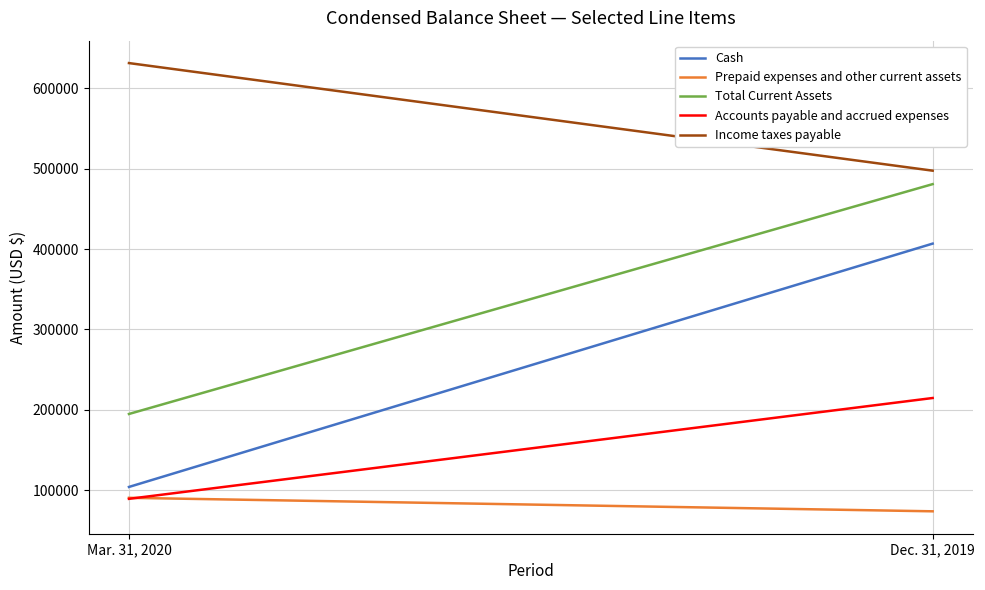

Reading right to left, extract all data points from this chart.

Cash: 406724	104229
Prepaid expenses and other current assets: 73934	90708
Total Current Assets: 480658	194937
Accounts payable and accrued expenses: 214787	89448
Income taxes payable: 497388	631142